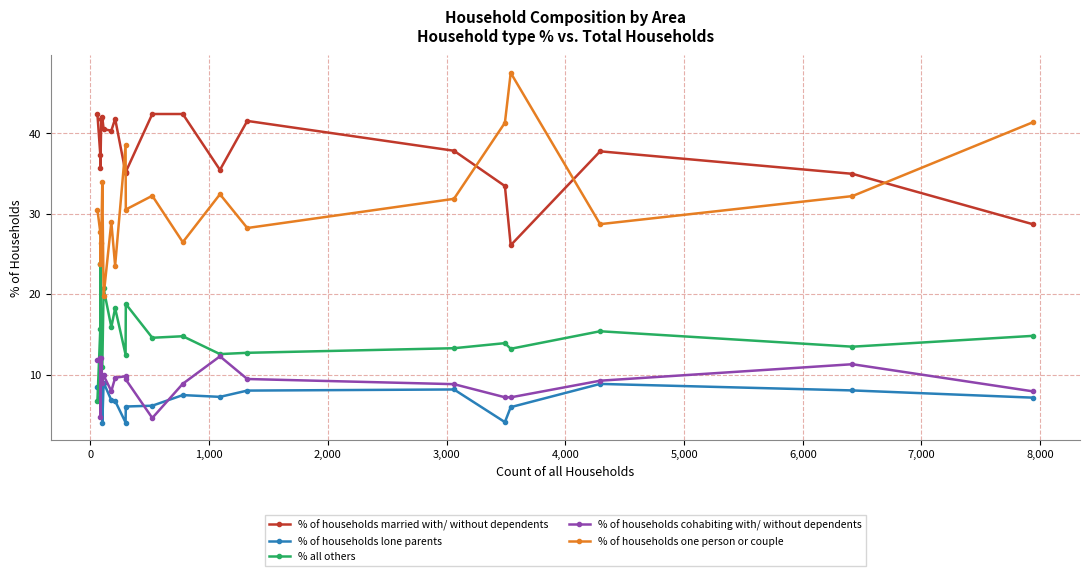

How many distinct data groups are displayed?

5